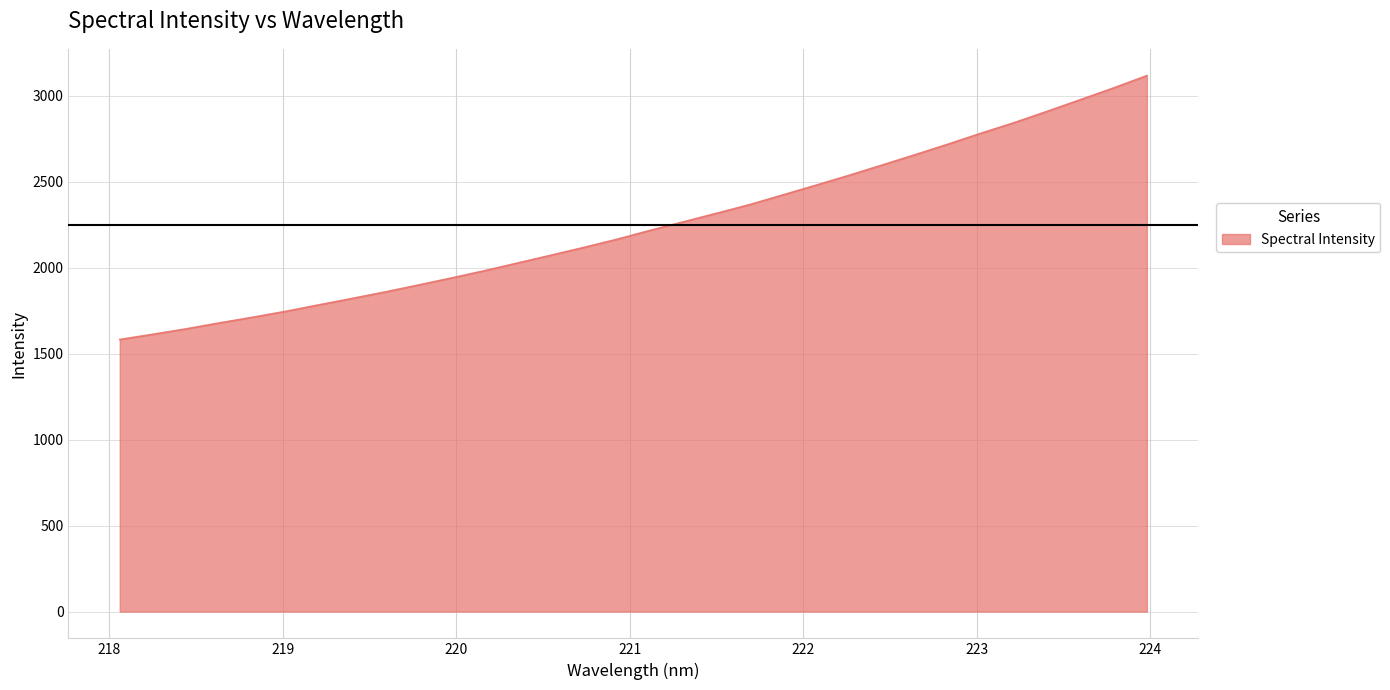

How many series are shown in this chart?

1